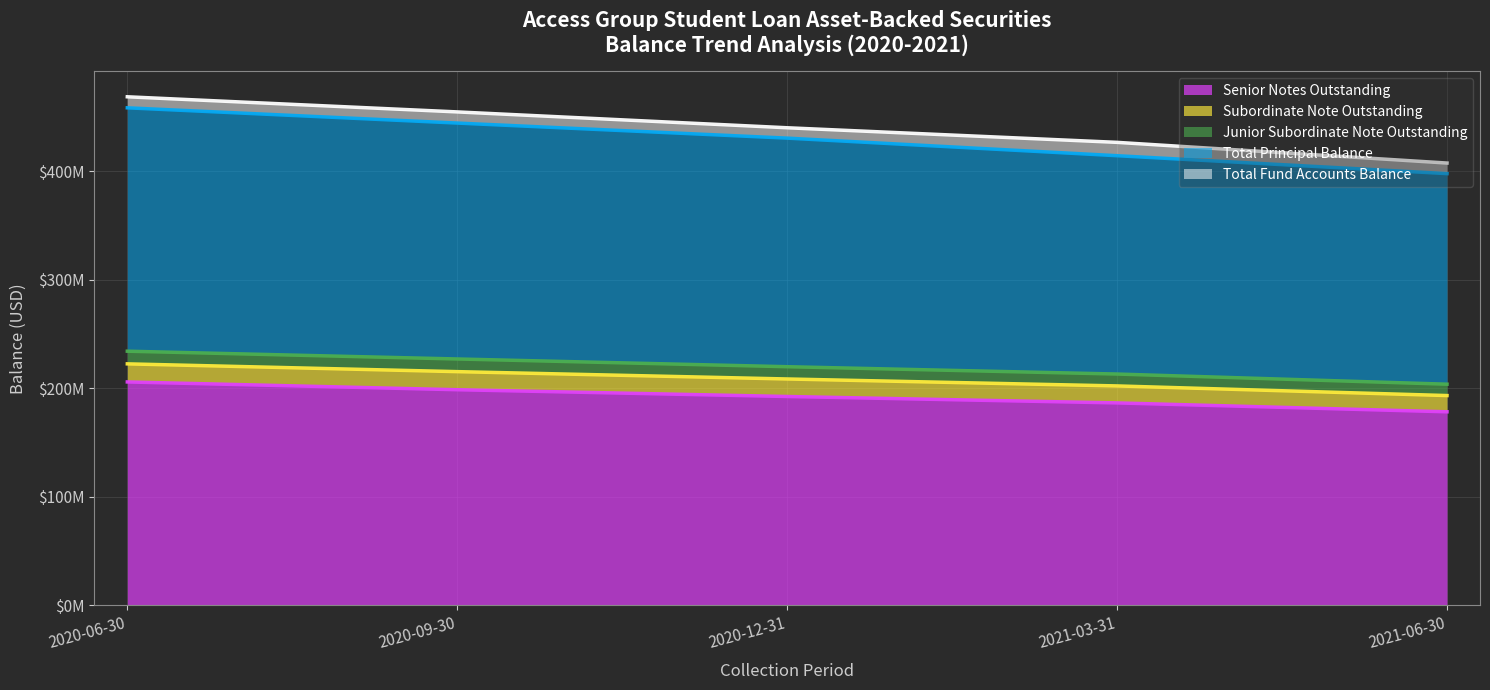

Which series has the largest range (max minus min)?

Total Principal Balance